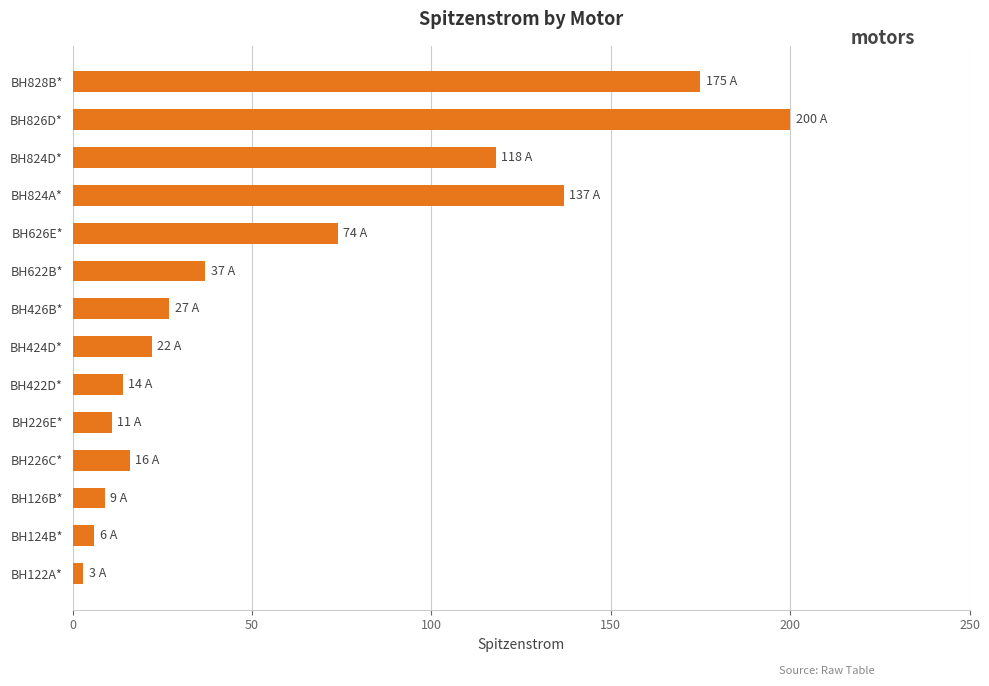

Where is the data nearest to the value 101?

BH824D*